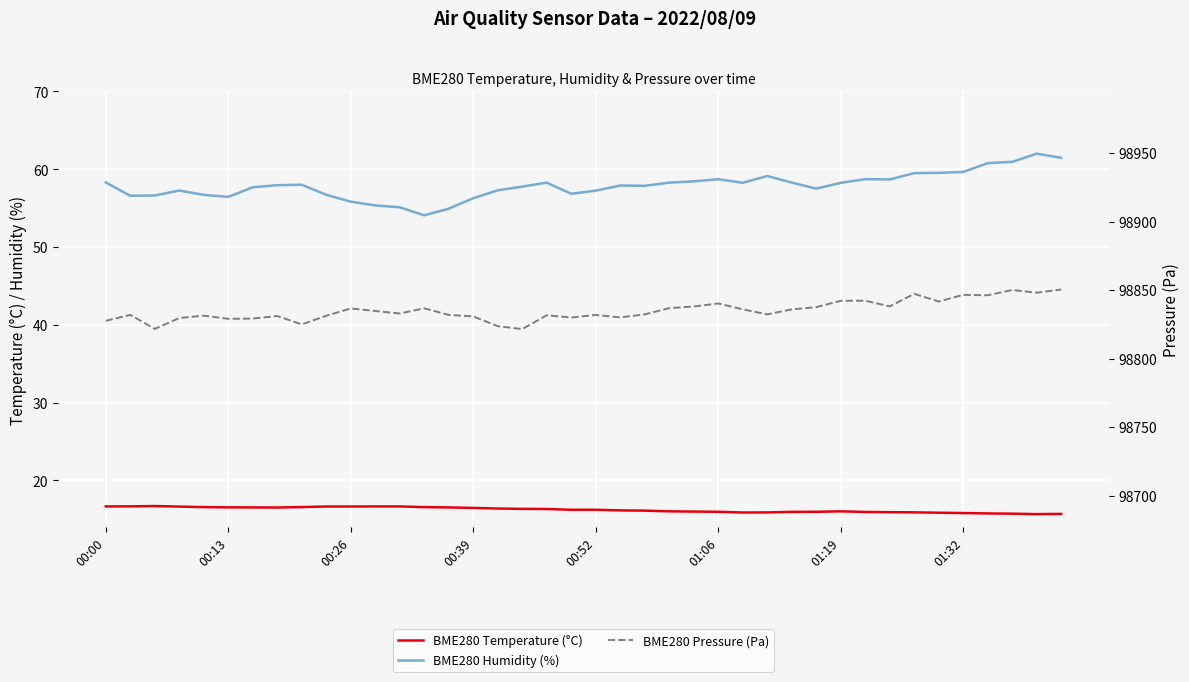

Which series has the largest total across all categories?

BME280 Pressure (Pa)